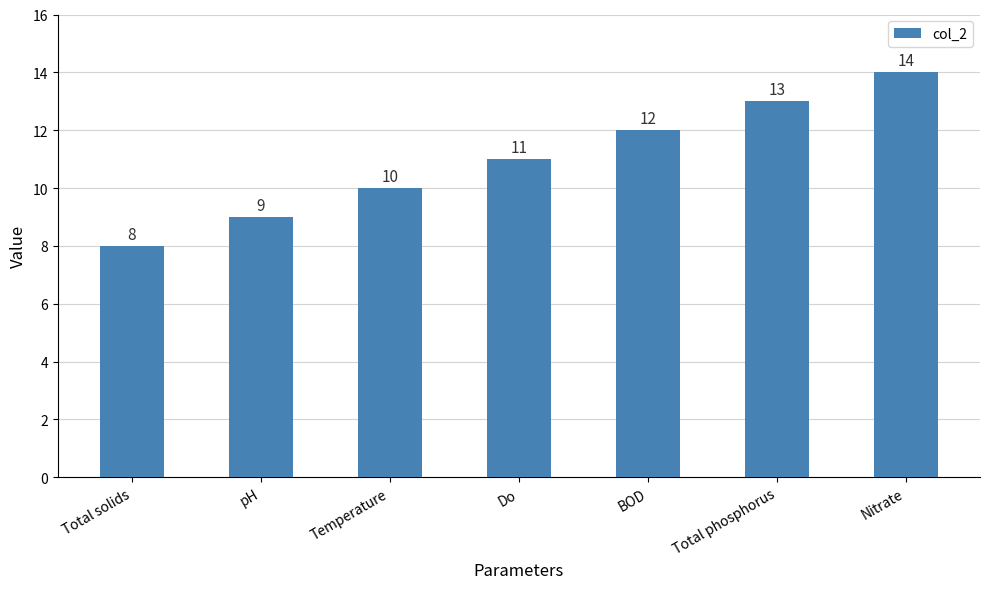

List the labels in order of value, largest first.

Nitrate, Total phosphorus, BOD, Do, Temperature, pH, Total solids